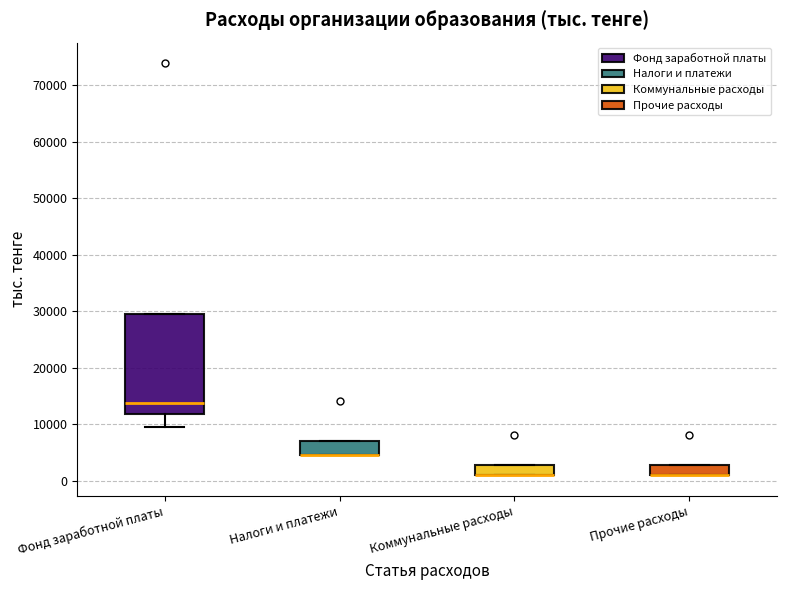

Reading left to right, transcribe this box plot: for each box, give where its median line is, the range the box spans, and where its two whiskers end, as read against the y-axis. The values are not printed on the chart, so give them approximately, as read against the axis.

Фонд заработной платы: median 14000, box 12000 to 29000, whiskers 10000 to 29000
Налоги и платежи: median 5000 (drawn on the box's lower edge), box 5000 to 7000, whiskers 5000 to 7000
Коммунальные расходы: median 1000 (drawn on the box's lower edge), box 1000 to 3000, whiskers 1000 to 3000
Прочие расходы: median 1000 (drawn on the box's lower edge), box 1000 to 3000, whiskers 1000 to 3000